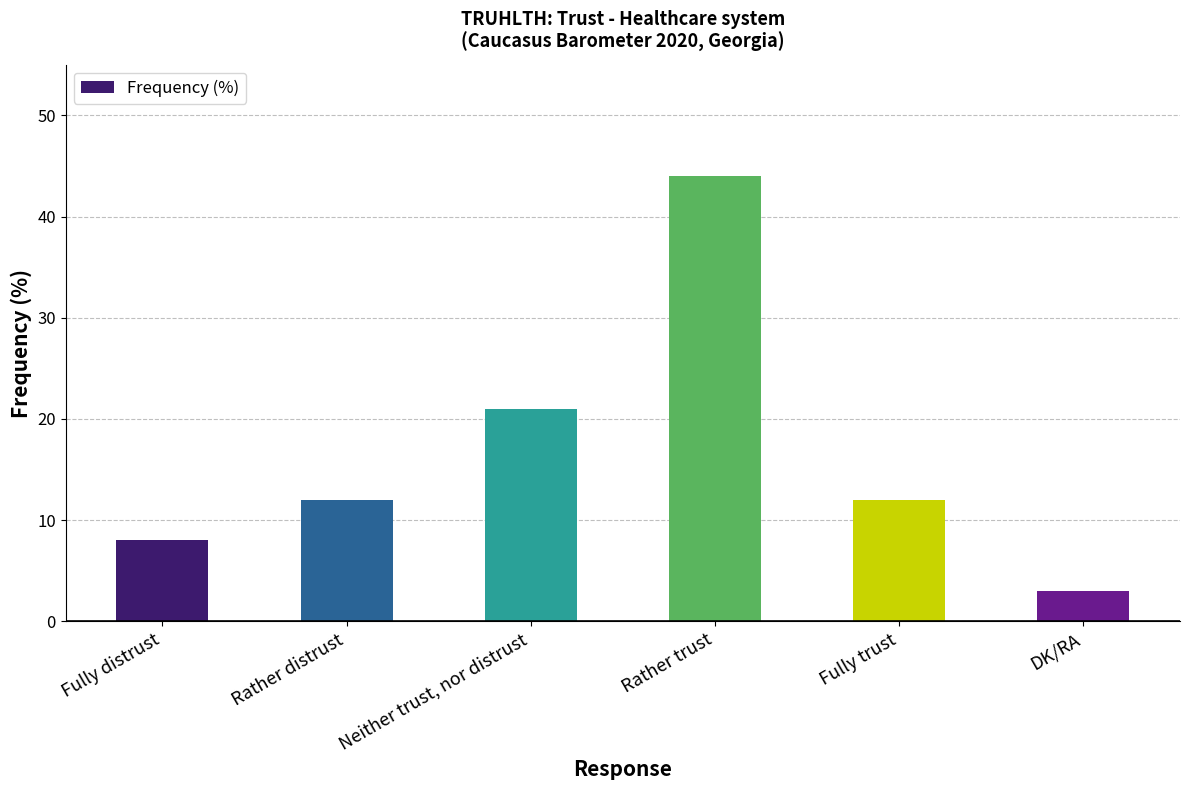

Reading left to right, what are all the values shown in this chart?

Fully distrust=8	Rather distrust=12	Neither trust, nor distrust=21	Rather trust=44	Fully trust=12	DK/RA=3